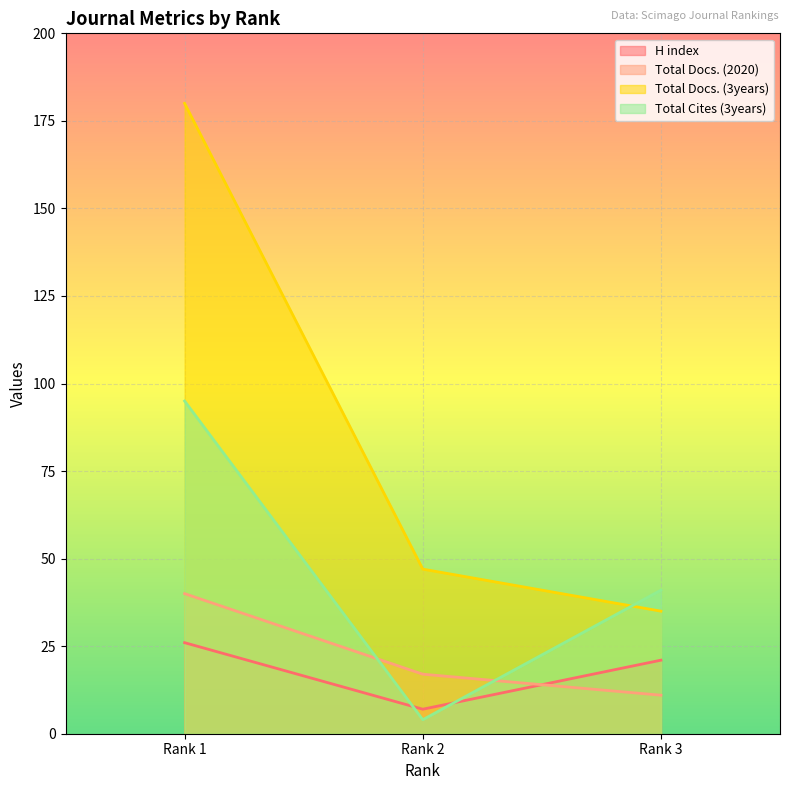

How many data points in Total Docs. (3years) are less than 47?

1